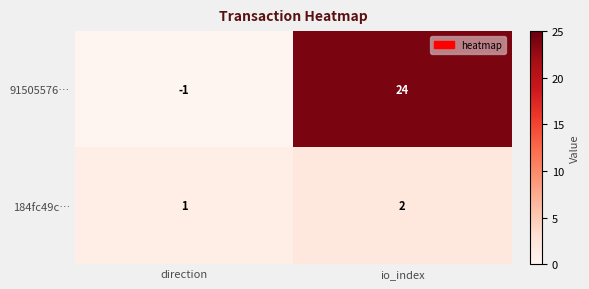

How many values in the 91505576… series are below 24?

1